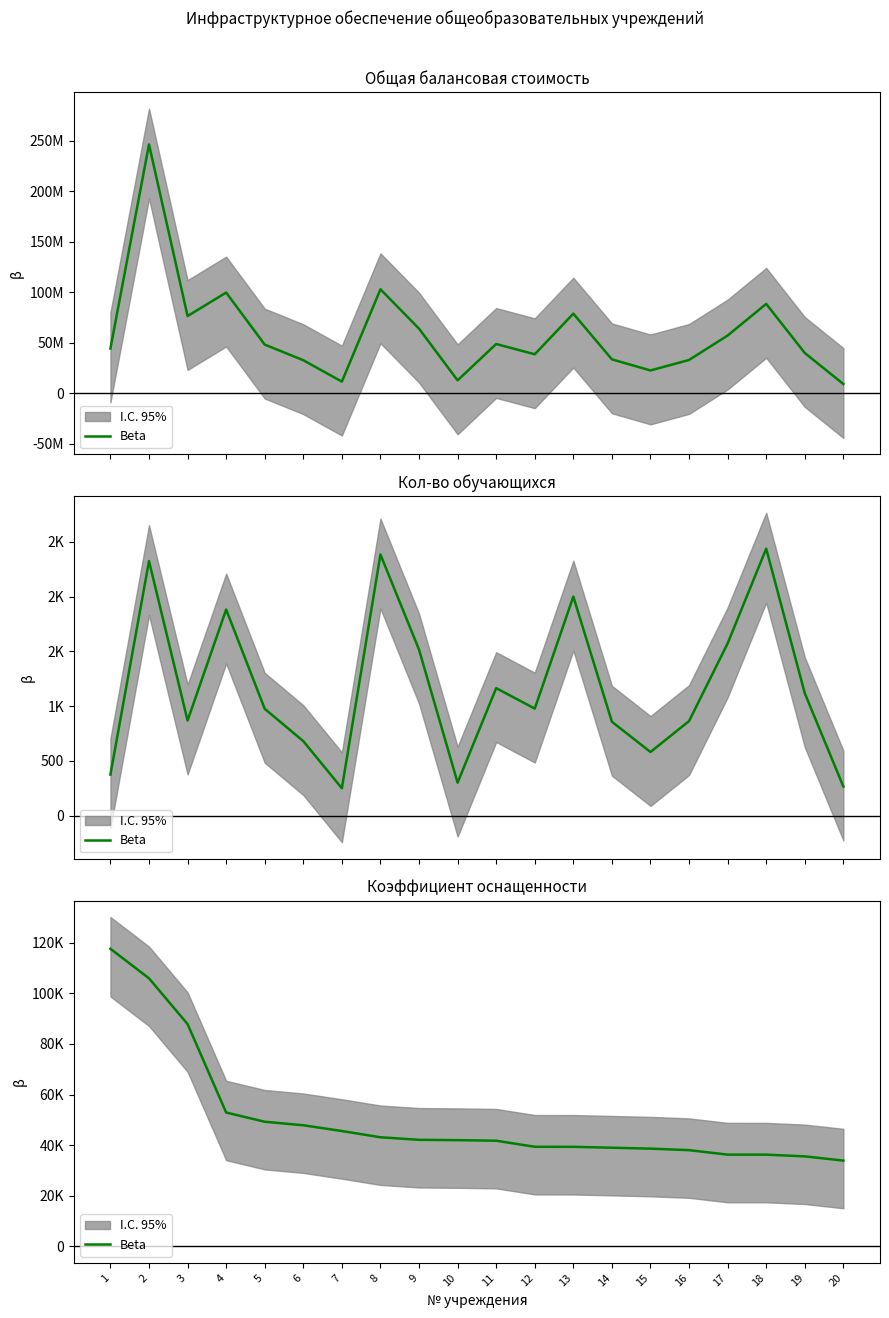

What is the change in value from 10 to 15?

-3358.0